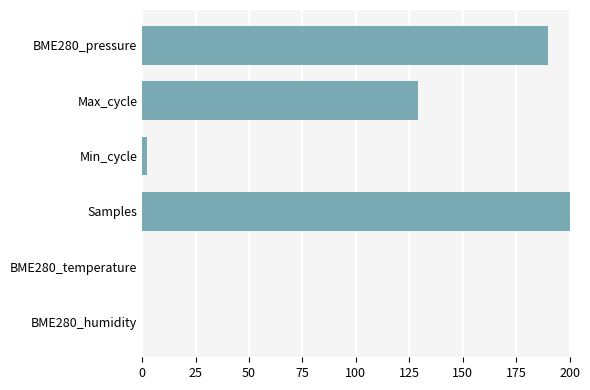

What is the change in value from Samples to Max_cycle?

-71.1